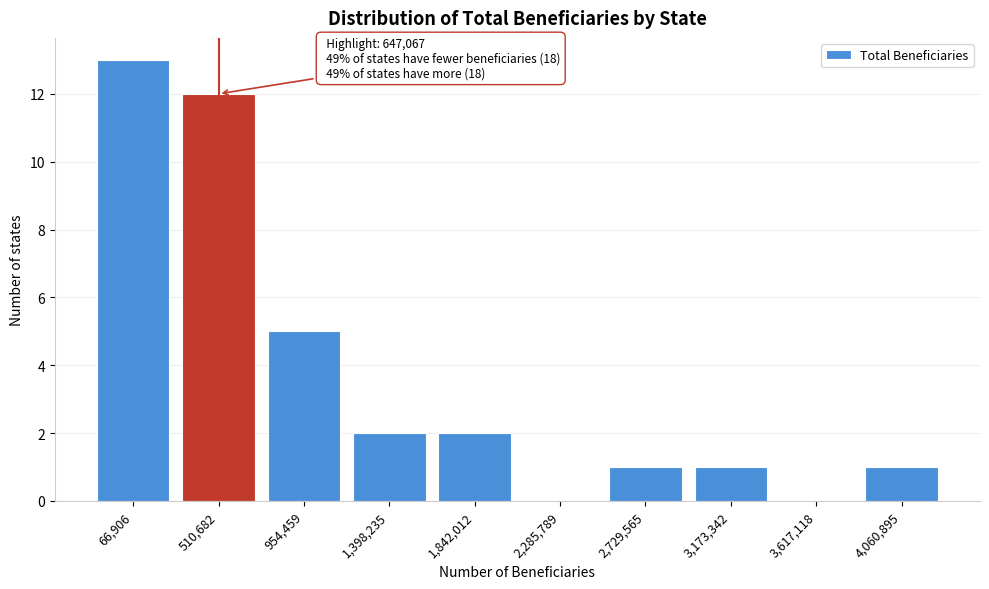

Reading left to right, transcribe all the data shown in this chart.

66,906=13	510,682=12	954,459=5	1,398,235=2	1,842,012=2	2,285,789=0	2,729,565=1	3,173,342=1	3,617,118=0	4,060,895=1